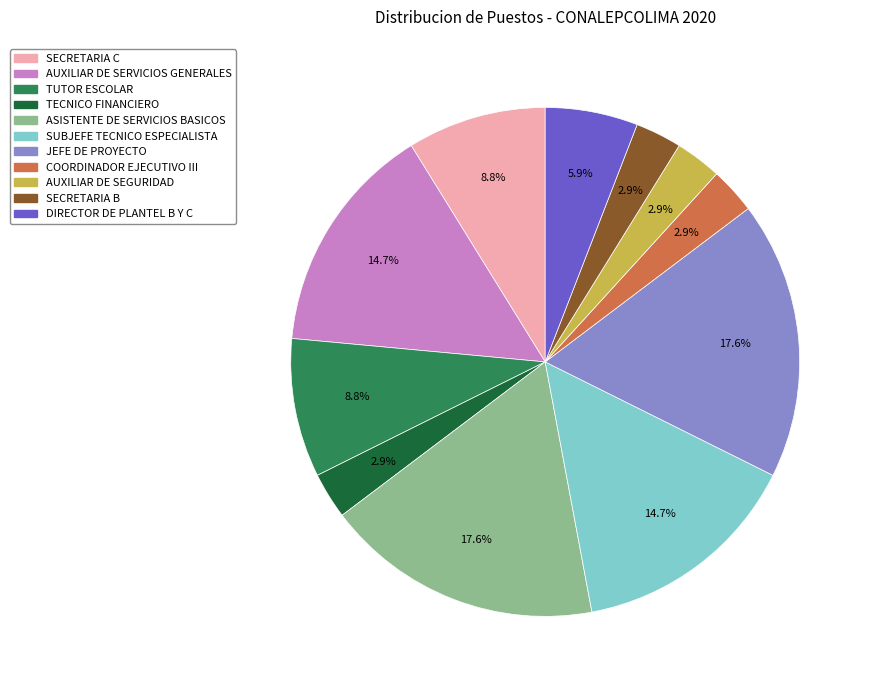

How many slices are in this pie chart?

11